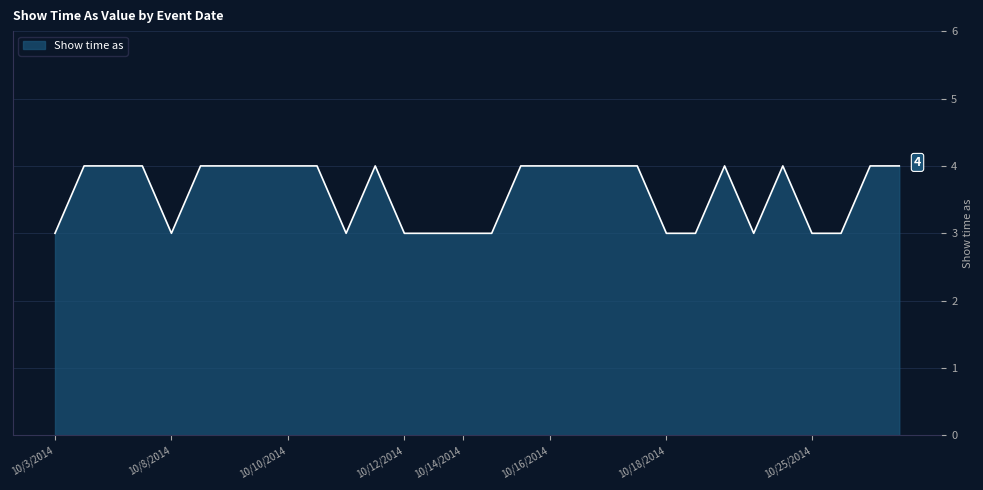

What is the minimum value shown in the chart?

3